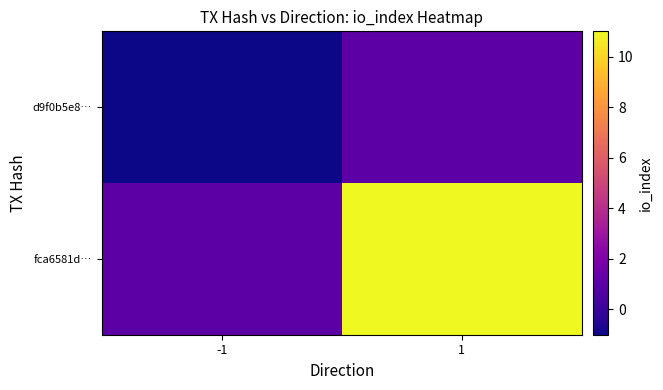

Reading left to right, transcribe all the data shown in this chart.

d9f0b5e8…: -1=-1	1=1
fca6581d…: -1=1	1=11